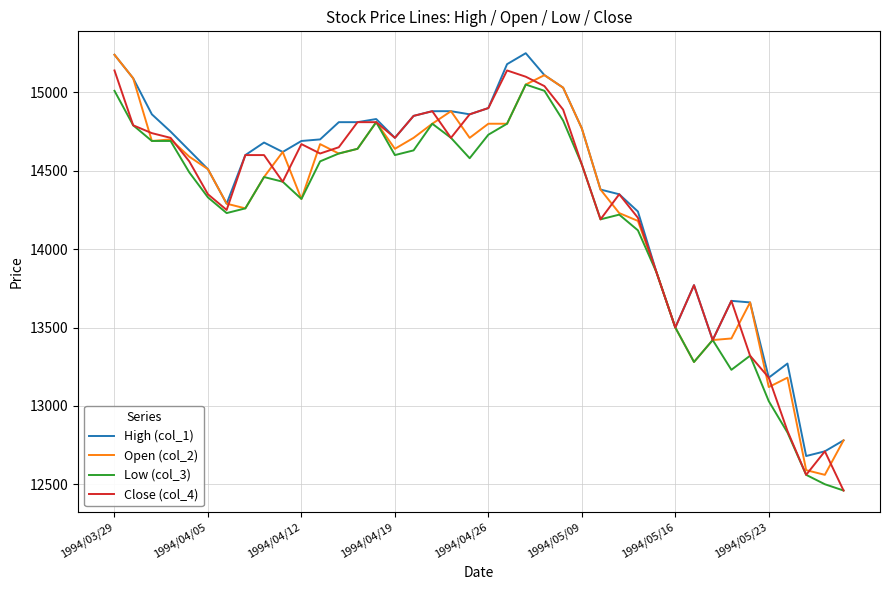

What is the greatest value displayed?

15250